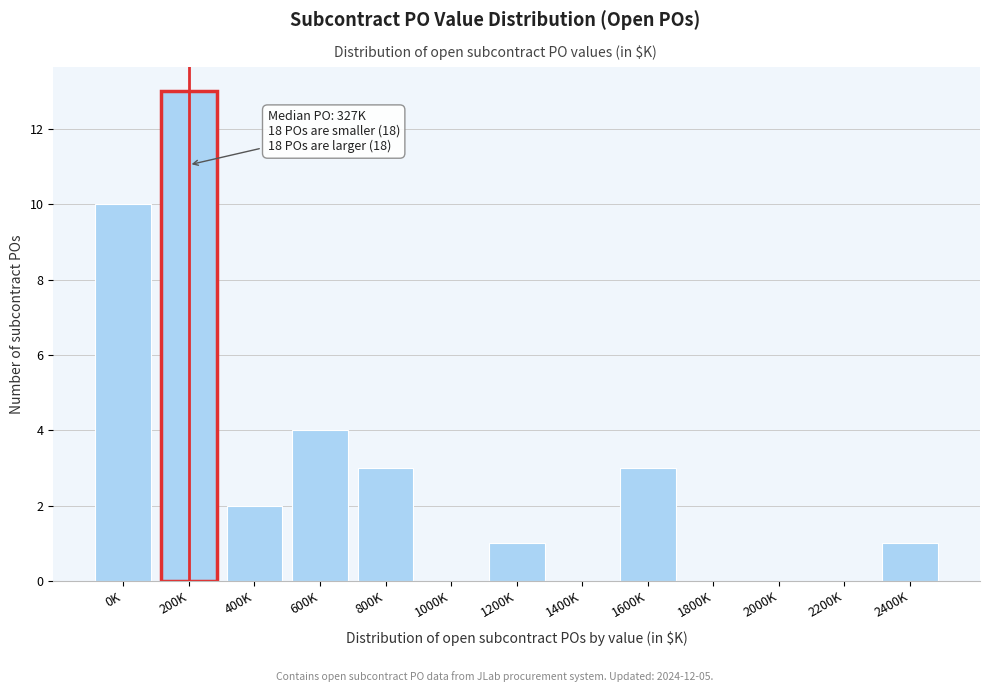

Reading right to left, extract all data points from this chart.

2400K=1	2200K=0	2000K=0	1800K=0	1600K=3	1400K=0	1200K=1	1000K=0	800K=3	600K=4	400K=2	200K=13	0K=10